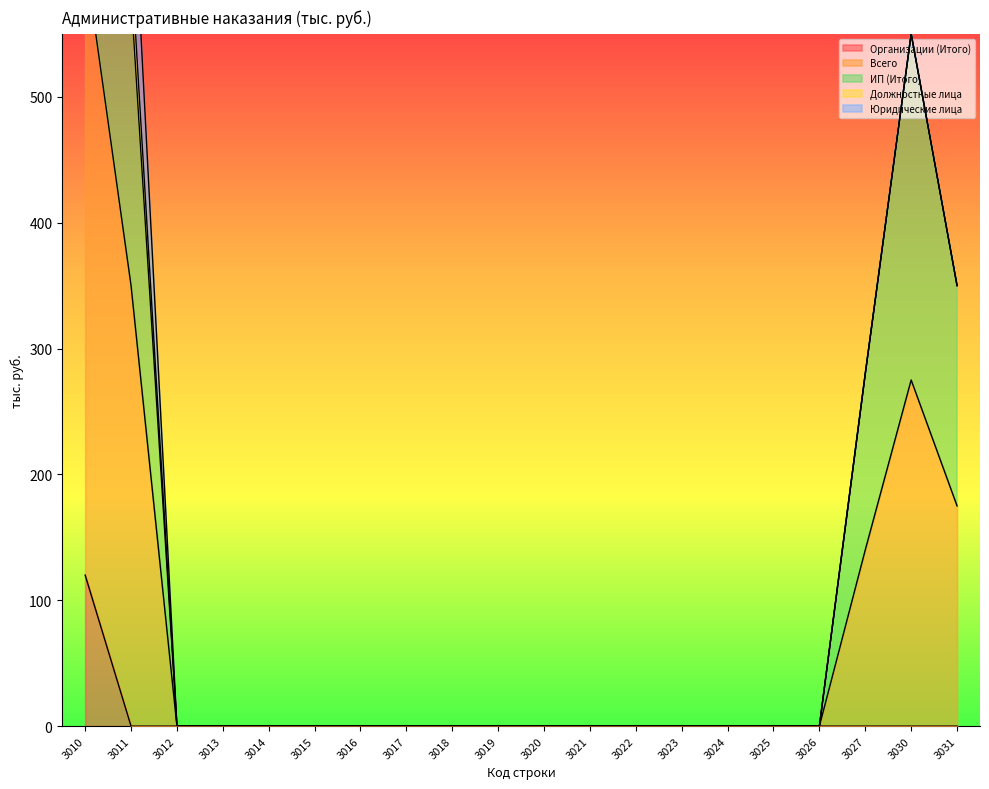

True or false: Организации (Итого) has a value of 0 at 3022.

True